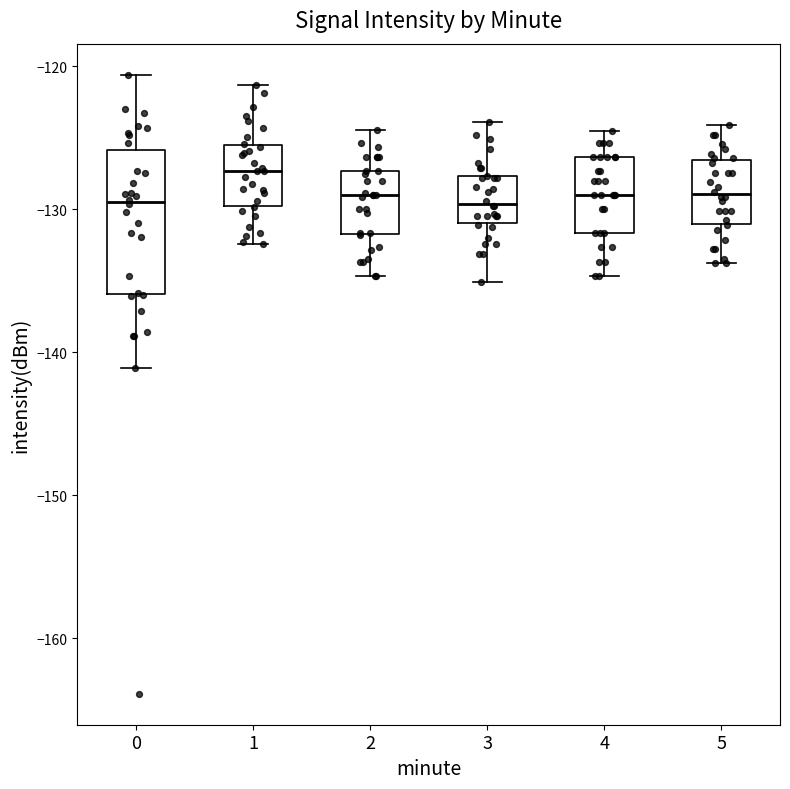

Comparing the boxes themselves (not the whiskers), which one is the tallest?

0